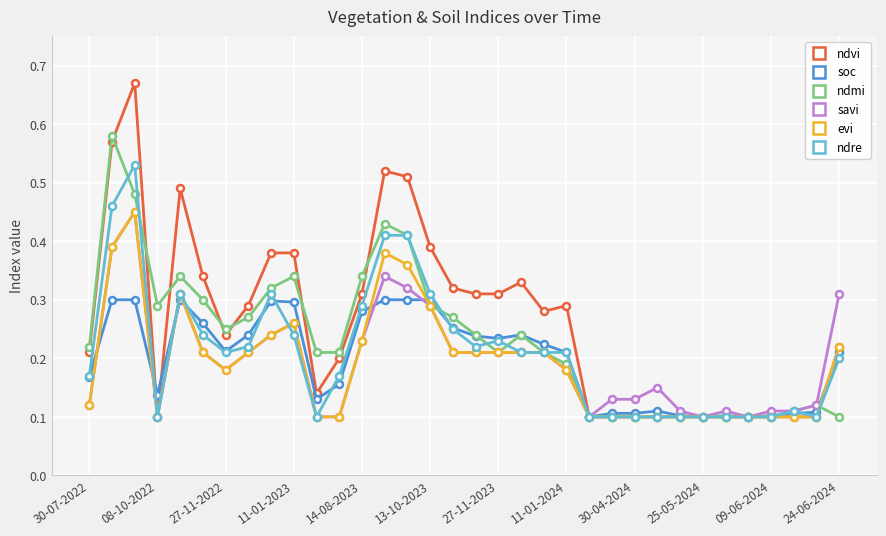

Which series has the widest spread of values?

ndvi